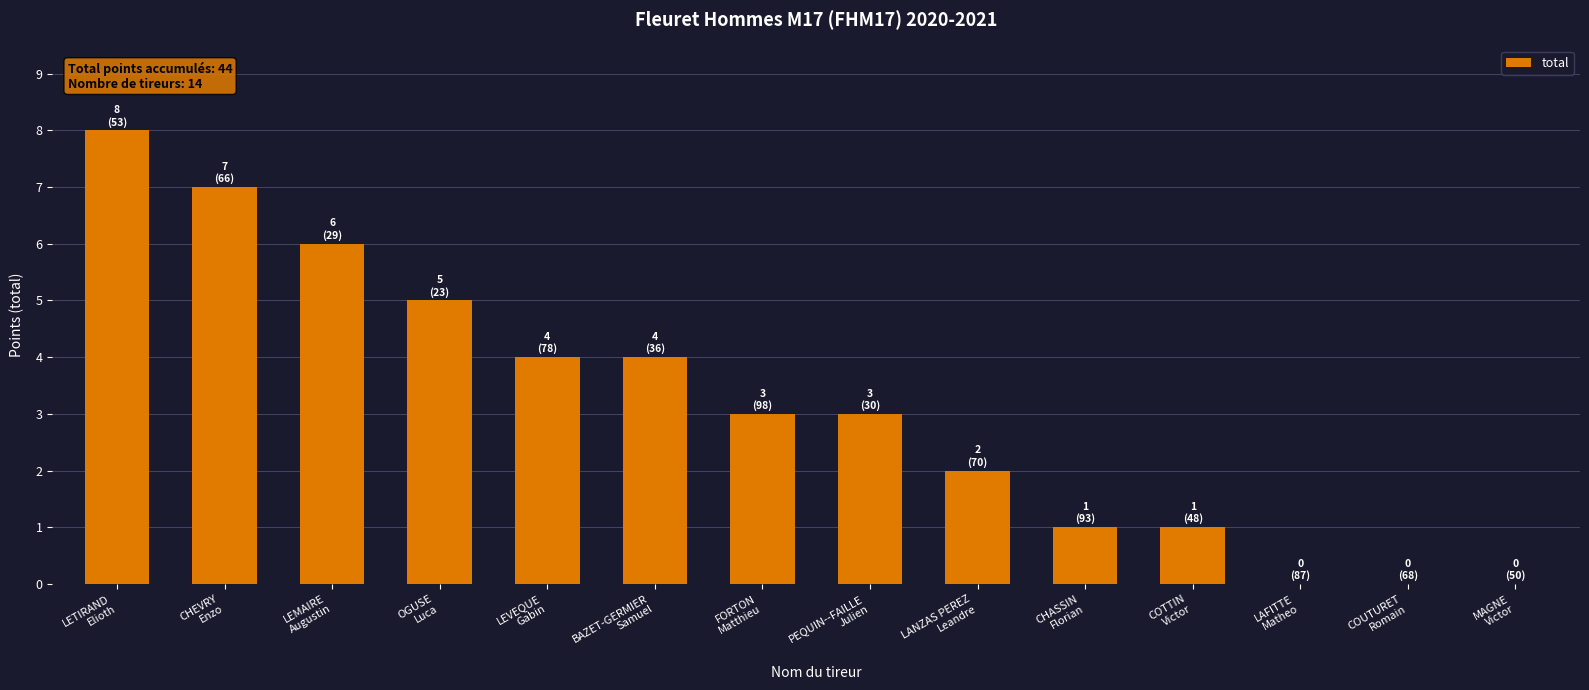

What is the sum of all values?

44